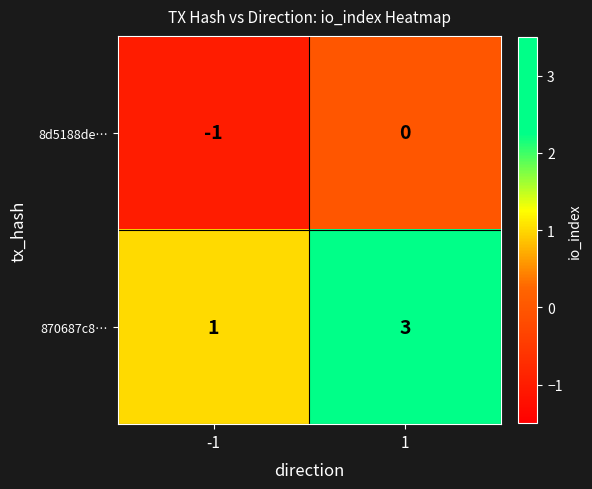

Reading left to right, what are all the values shown in this chart?

8d5188de…: -1=-1	1=0
870687c8…: -1=1	1=3